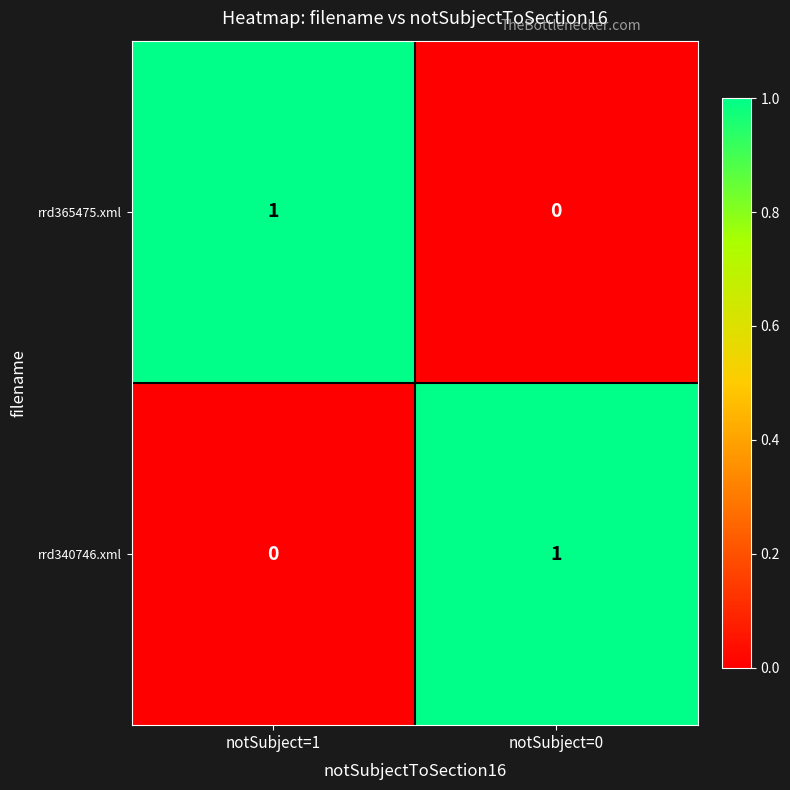

Rank the series at notSubject=0 from highest to lowest value.

rrd340746.xml, rrd365475.xml